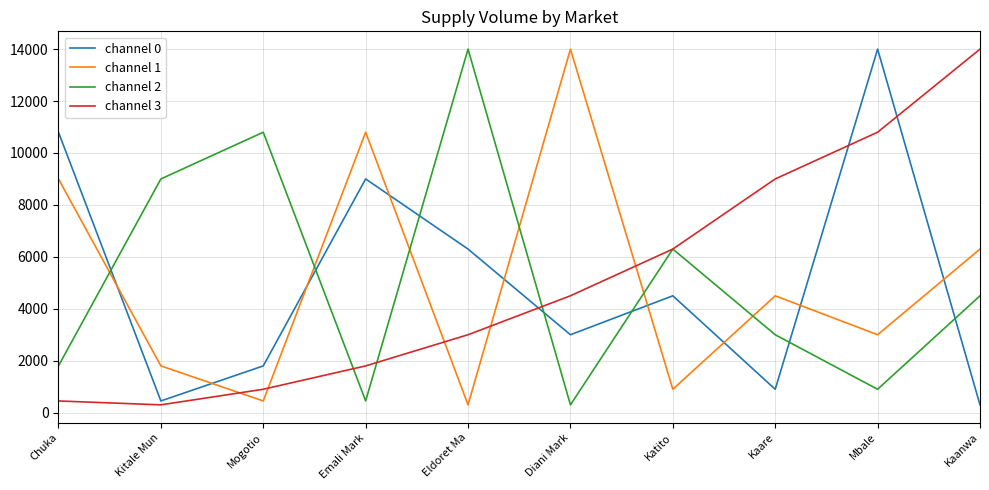

What is the difference between the channel 3 values at Kaare and Eldoret Ma?

6000